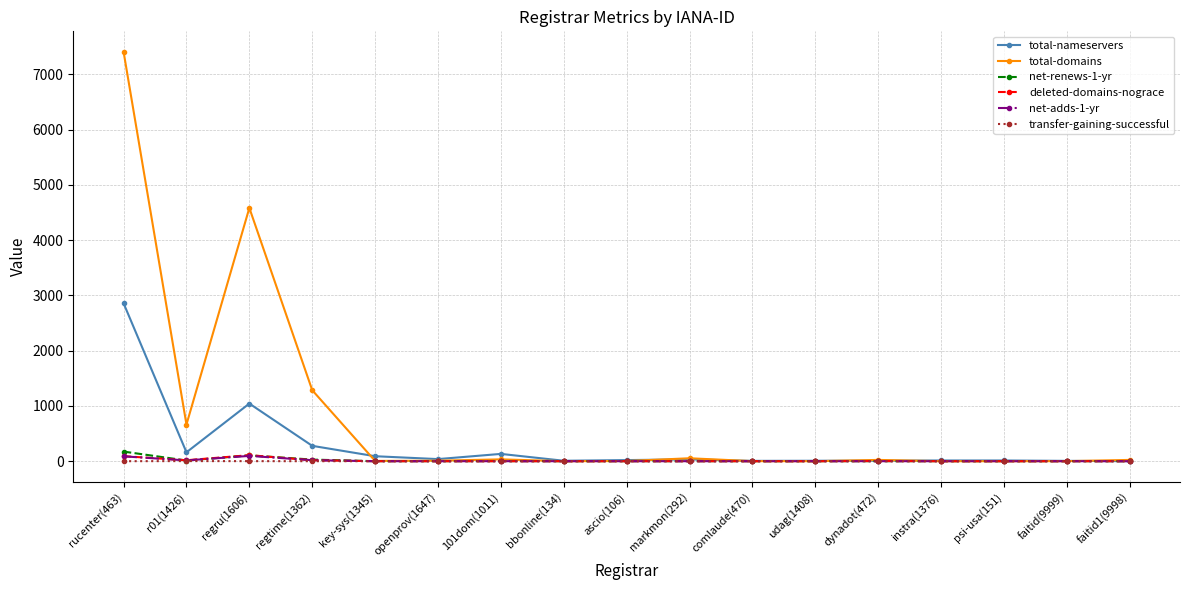

How many series are shown in this chart?

6